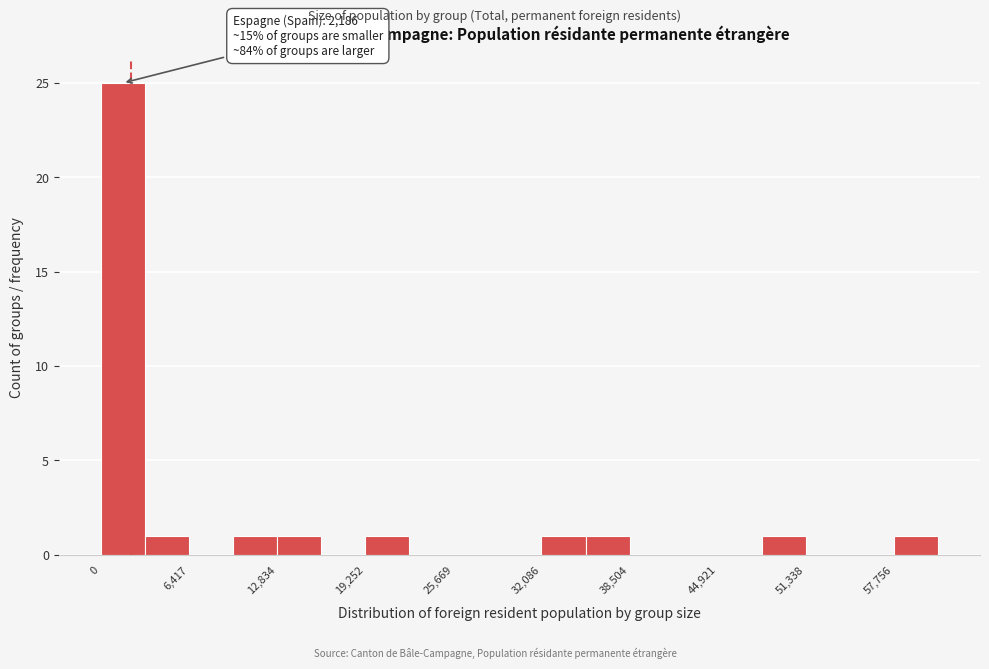

Read against the x-axis, roughly where is the centre of the tallest bar?

2000